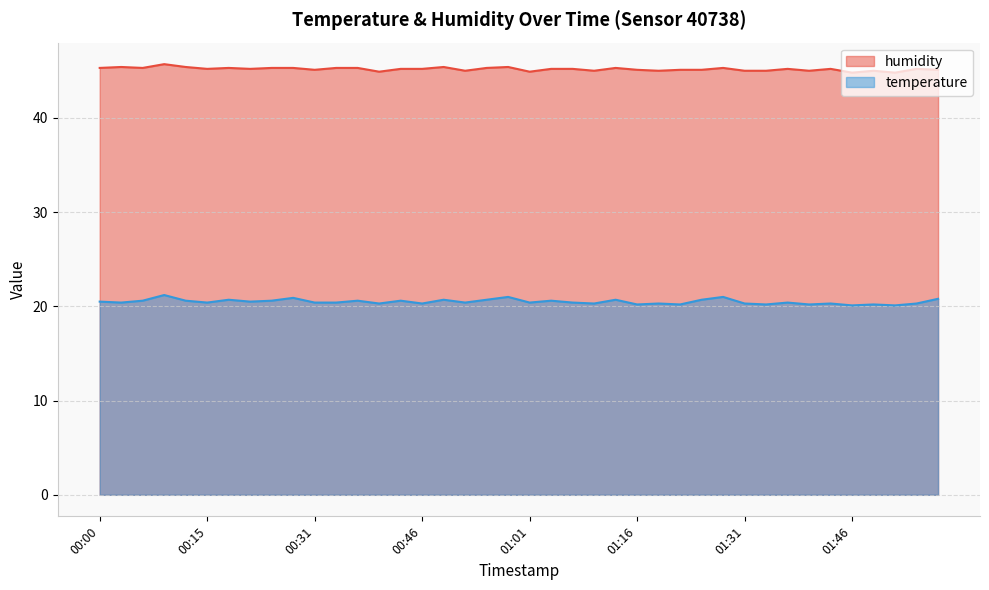

What is the maximum value for humidity?

45.7